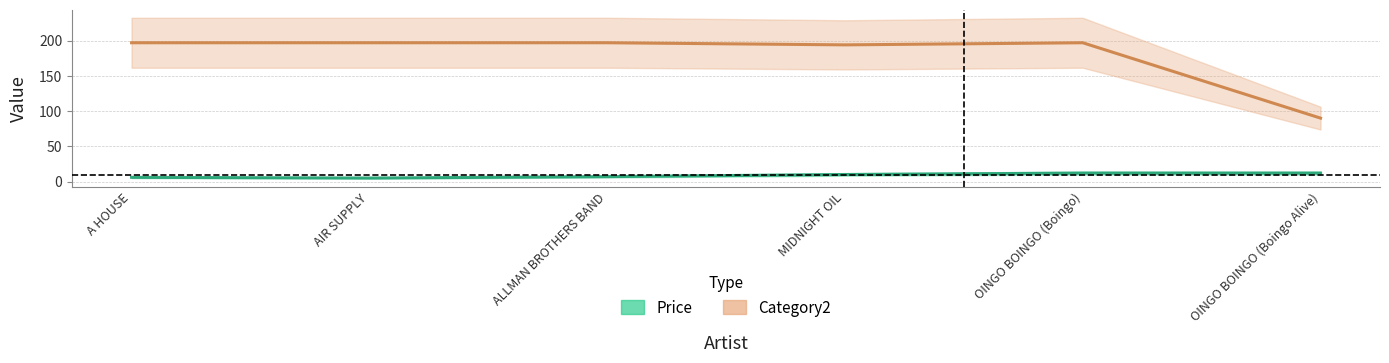

What is the approximate value of Category2 at MIDNIGHT OIL?

194.0